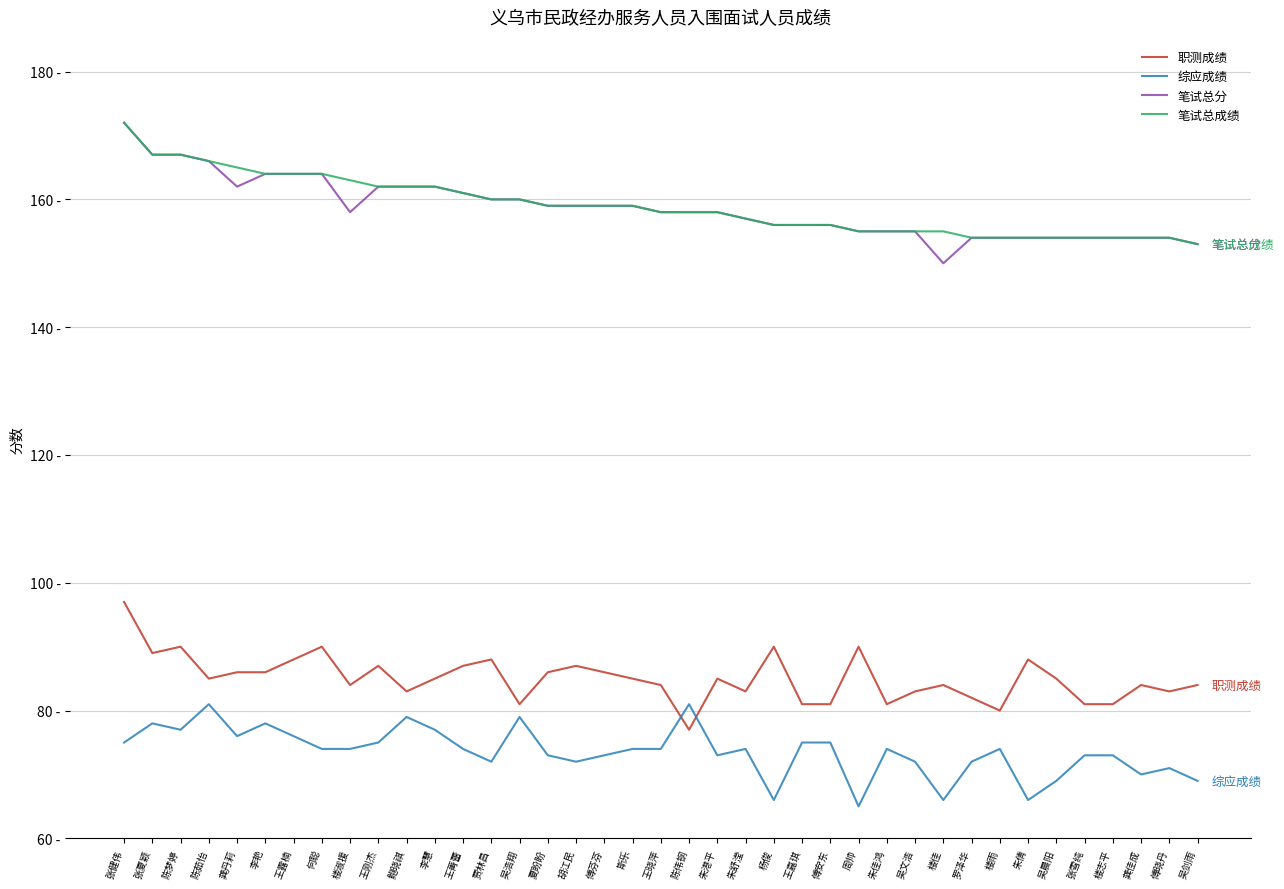

Does the chart display data point markers on the line(s)?

No